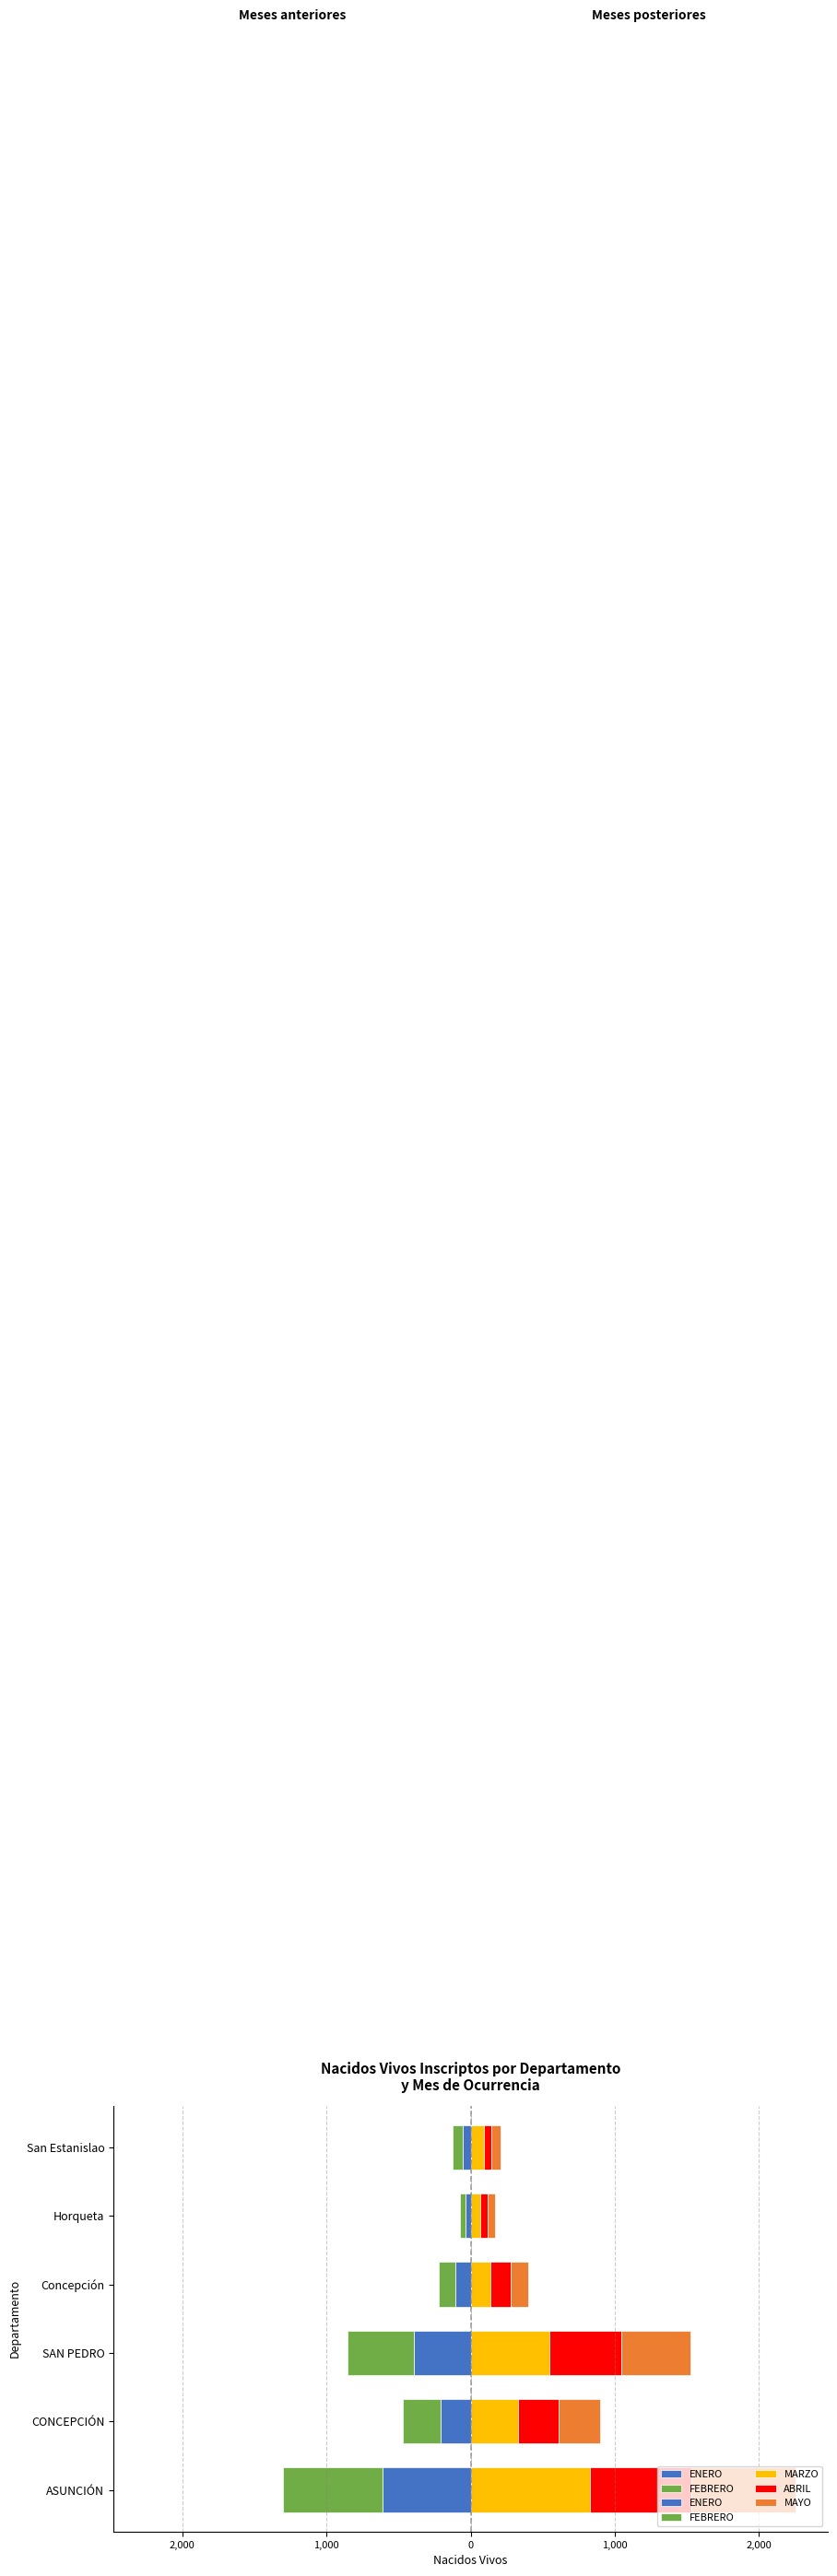

Reading left to right, list all the values displayed in this chart.

ENERO: -613	-207	-392	-106	-38	-56
FEBRERO: -690	-265	-464	-112	-38	-71
MARZO: 827	326	549	139	65	92
ABRIL: 707	287	495	138	54	50
MAYO: 719	288	479	123	53	66